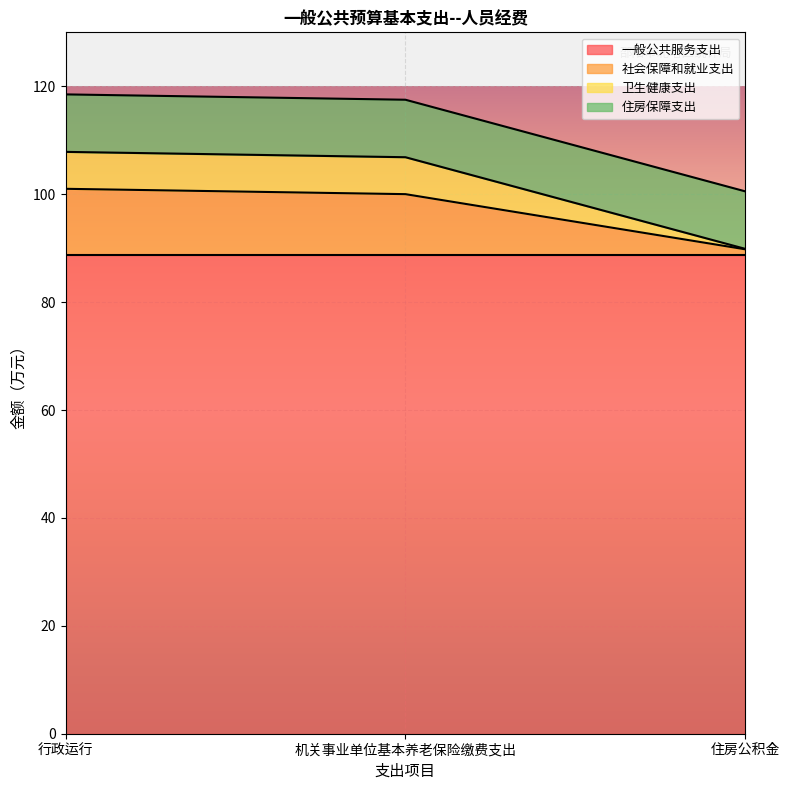

How many lines are shown in the chart?

4